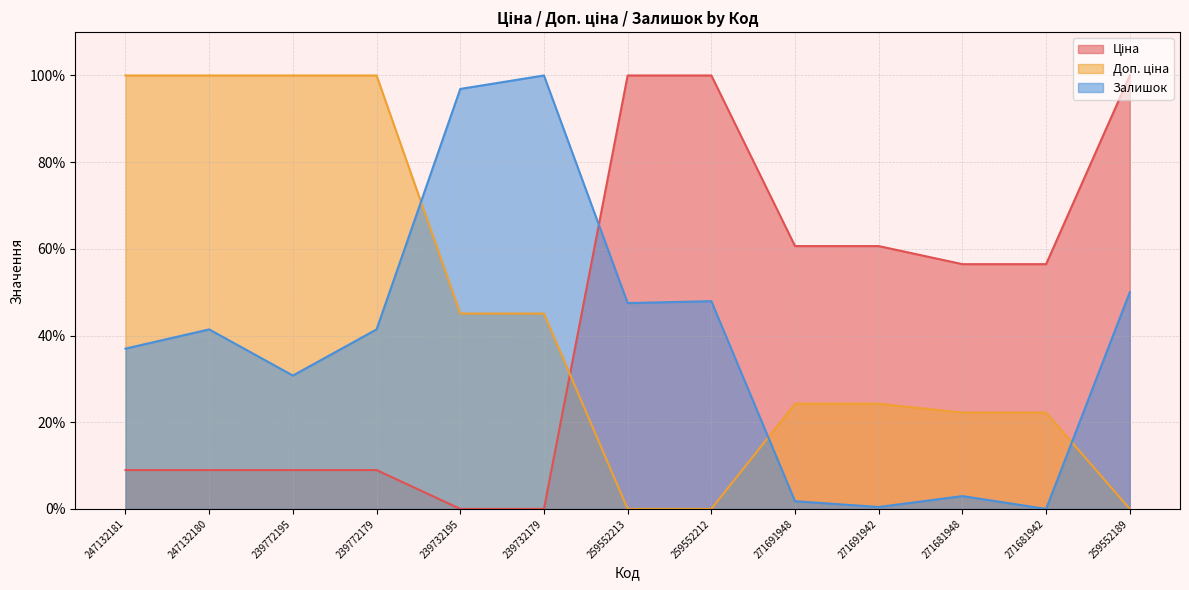

Reading right to left, what are all the values shown in this chart?

Ціна: 259552189=100.0	271681942=56.5	271681948=56.5	271691942=60.6	271691948=60.6	259552212=100.0	259552213=100.0	239732179=0.0	239732195=0.0	239772179=9.0	239772195=9.0	247132180=9.0	247132181=9.0
Доп. ціна: 259552189=0.0	271681942=22.2	271681948=22.2	271691942=24.3	271691948=24.3	259552212=0.0	259552213=0.0	239732179=45.1	239732195=45.1	239772179=100.0	239772195=100.0	247132180=100.0	247132181=100.0
Залишок: 259552189=50.0	271681942=0.0	271681948=3.0	271691942=0.4	271691948=1.8	259552212=47.9	259552213=47.5	239732179=100.0	239732195=96.9	239772179=41.4	239772195=30.8	247132180=41.4	247132181=37.0